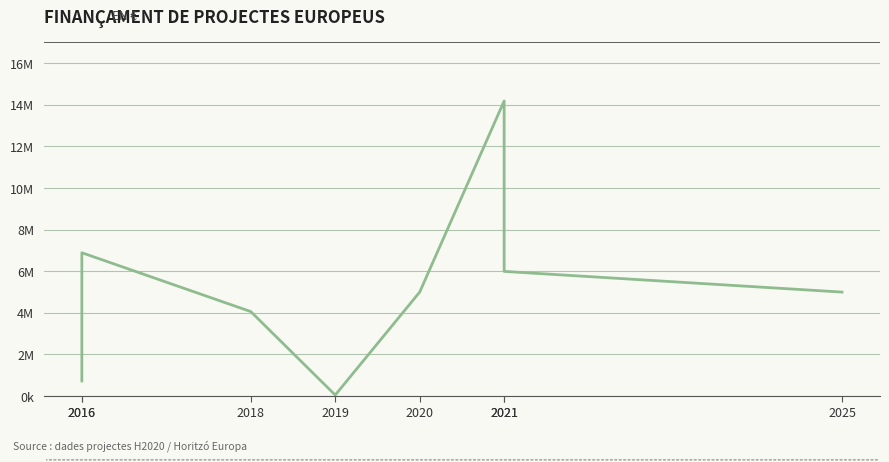

Read the value at 2021.

5993562